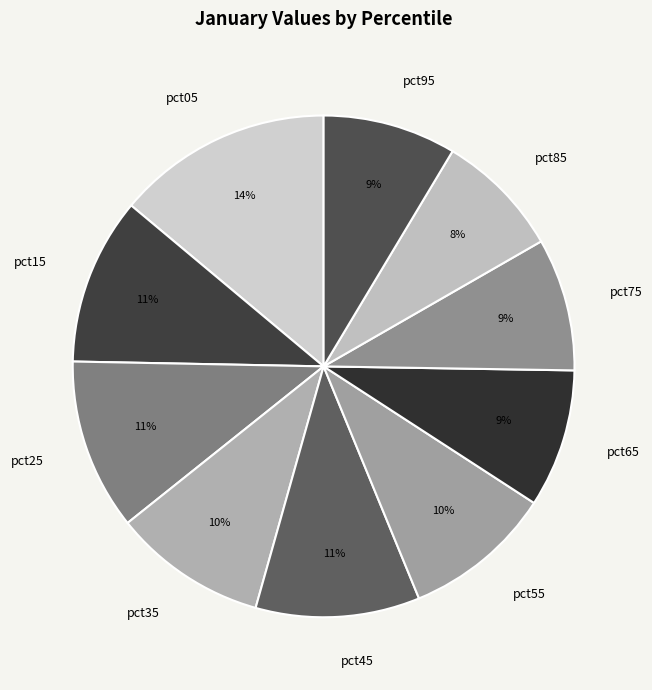

What is the largest slice in the pie chart?

pct05